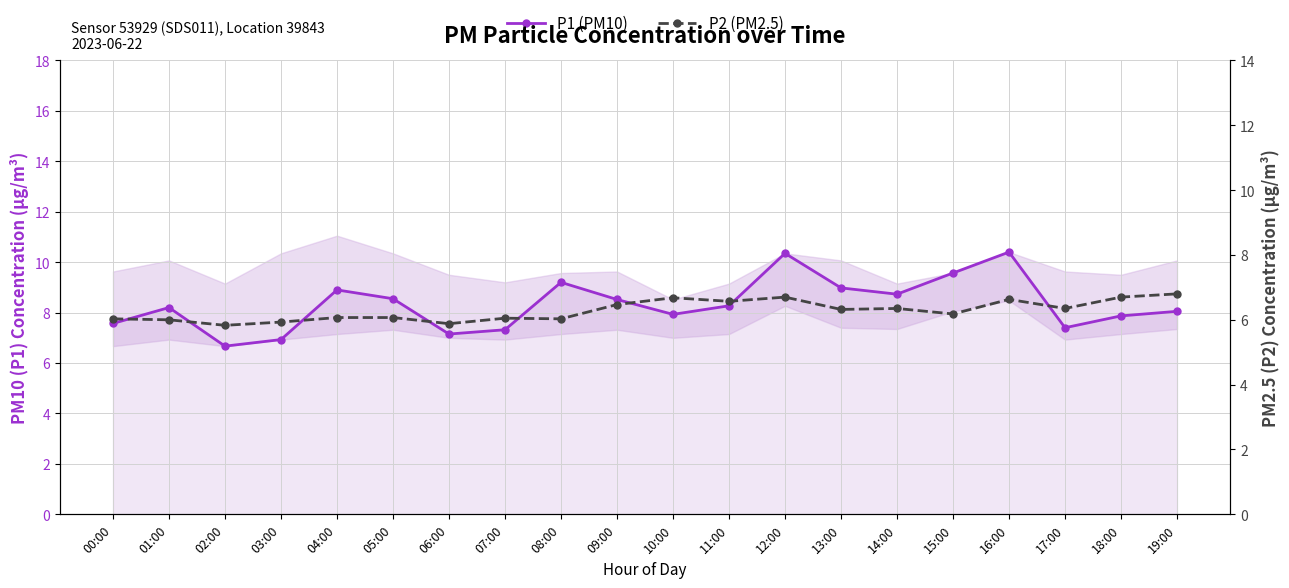

Rank the series at 03:00 from highest to lowest value.

P1 (PM10), P2 (PM2.5)